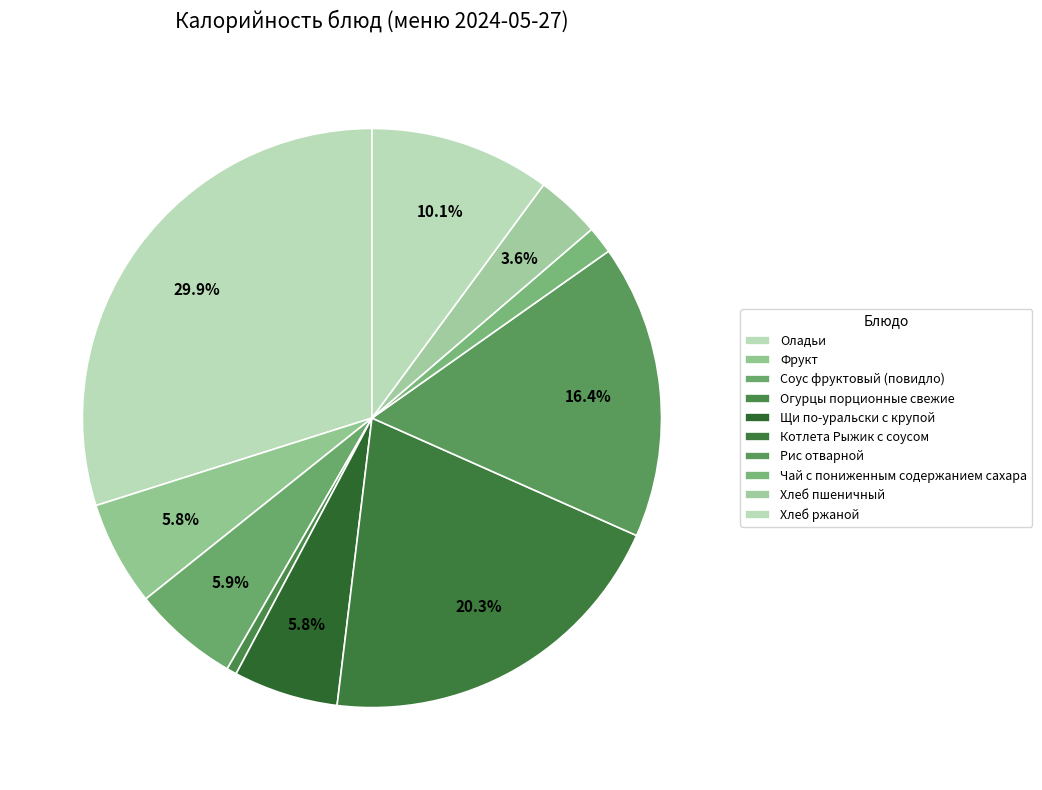

How many slices are in this pie chart?

10